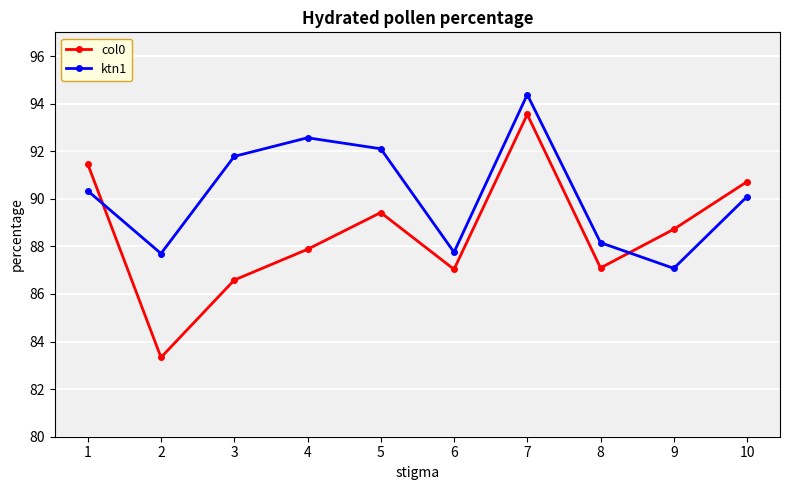

At how many categories does at least one series exceed 93?

1